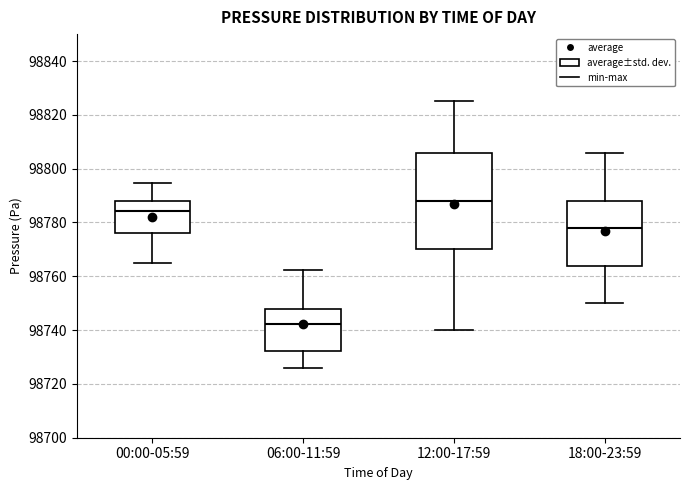

Which box's median line is the lowest?

06:00-11:59